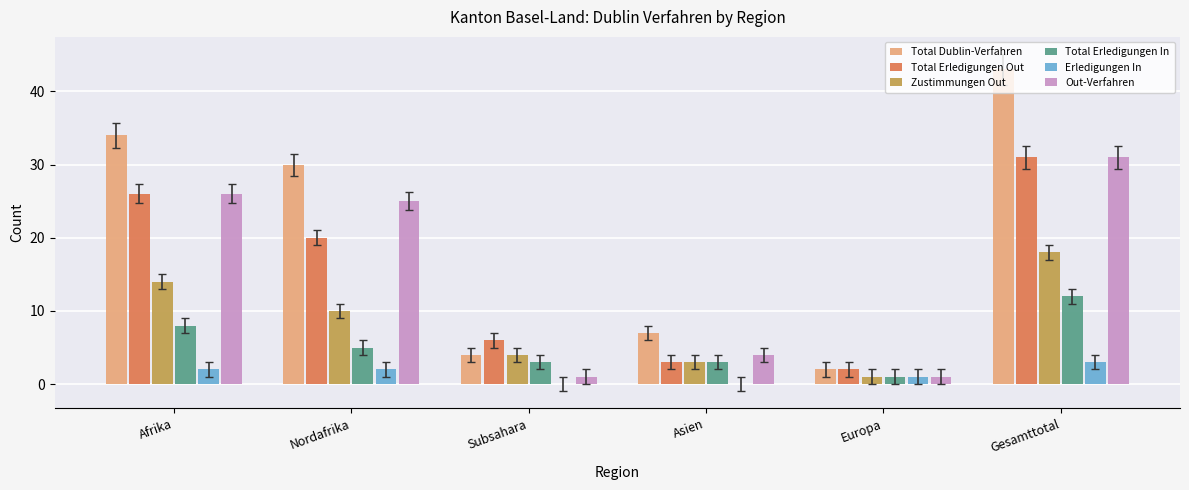

At which label is Total Erledigungen Out closest to 16?

Nordafrika